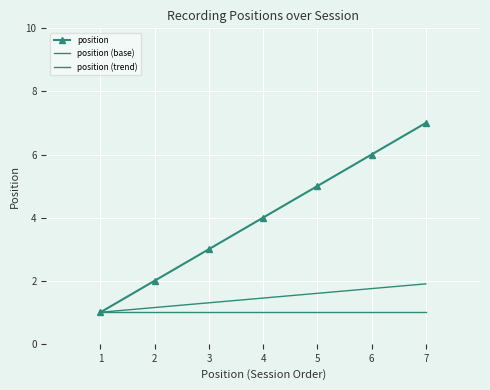

True or false: position has more than 1 points higher than both neighbors.

False